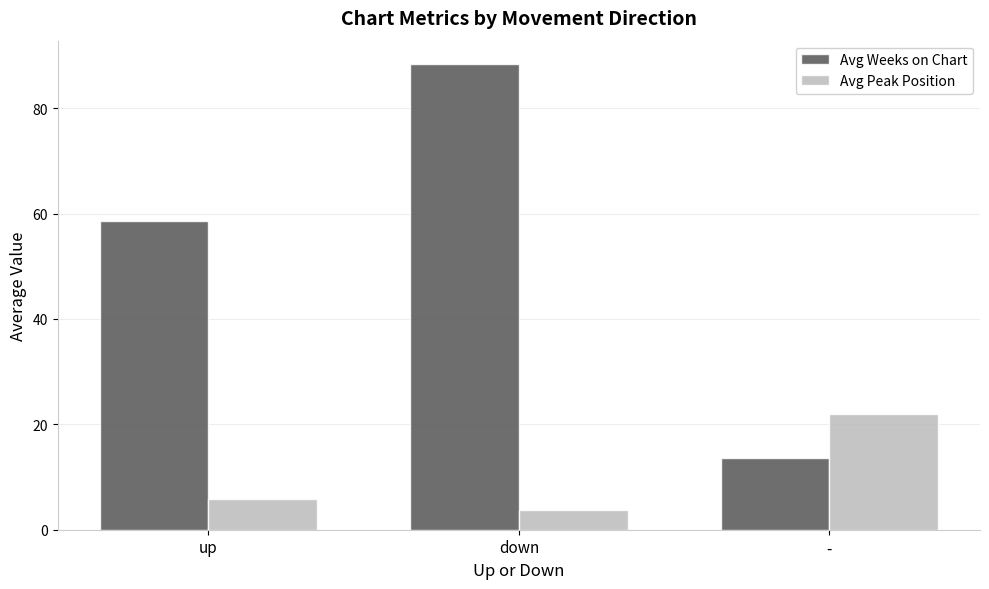

Which label corresponds to the largest value in the chart?

down